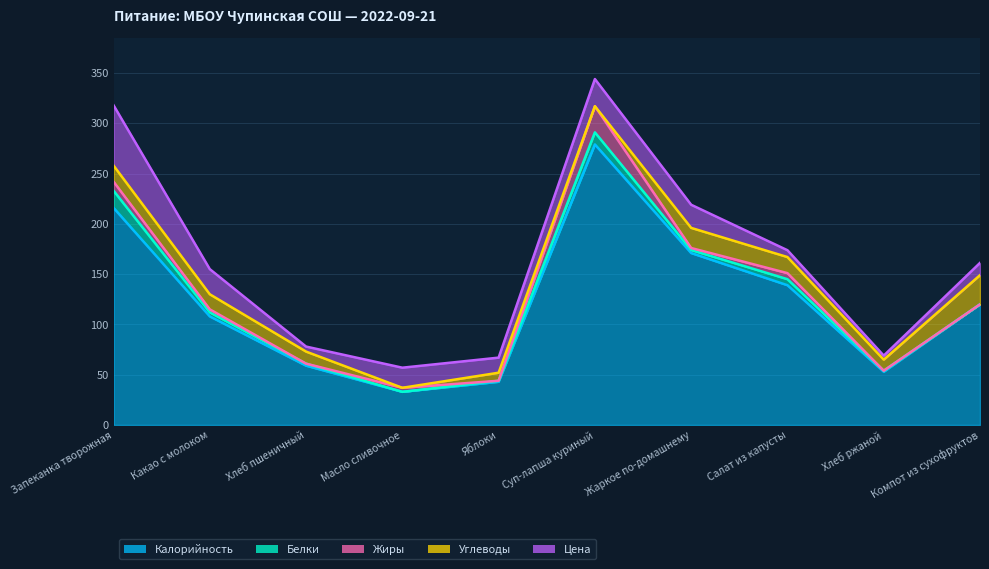

Is it true that Калорийность equals 181.9 at Компот из сухофруктов?

False